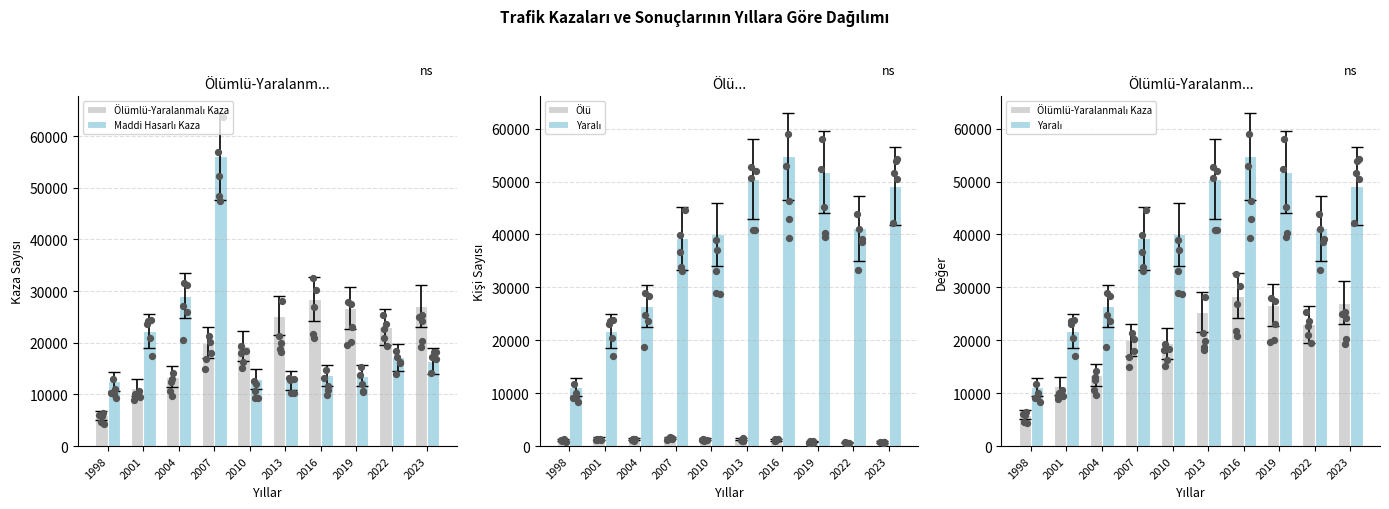

At how many categories does at least one series exceed 7195?

10